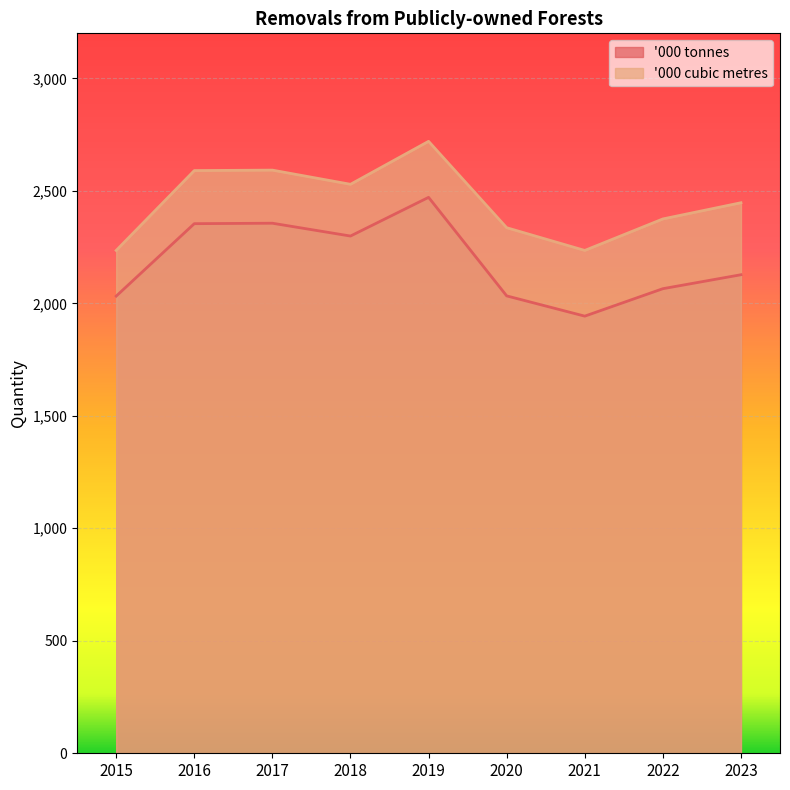

What is the maximum value for '000 cubic metres?

2720